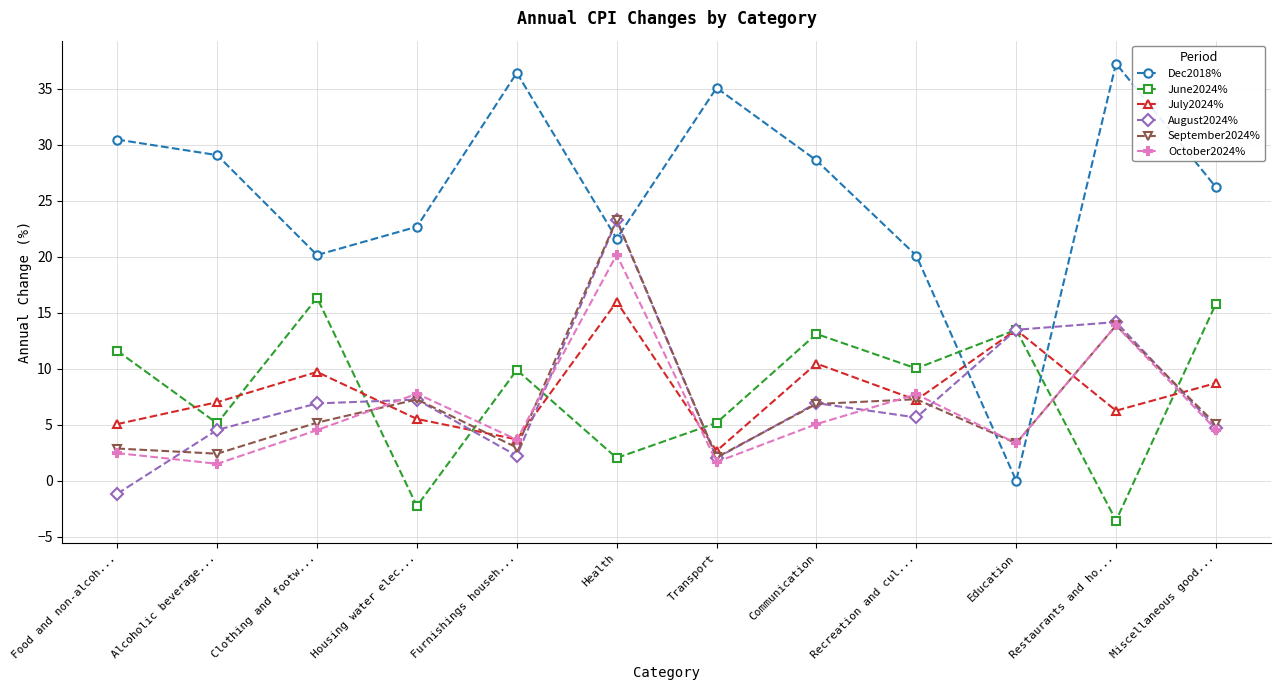

Between which two adjacent categories do July2024% and Dec2018% first intersect?

Recreation and cul... and Education